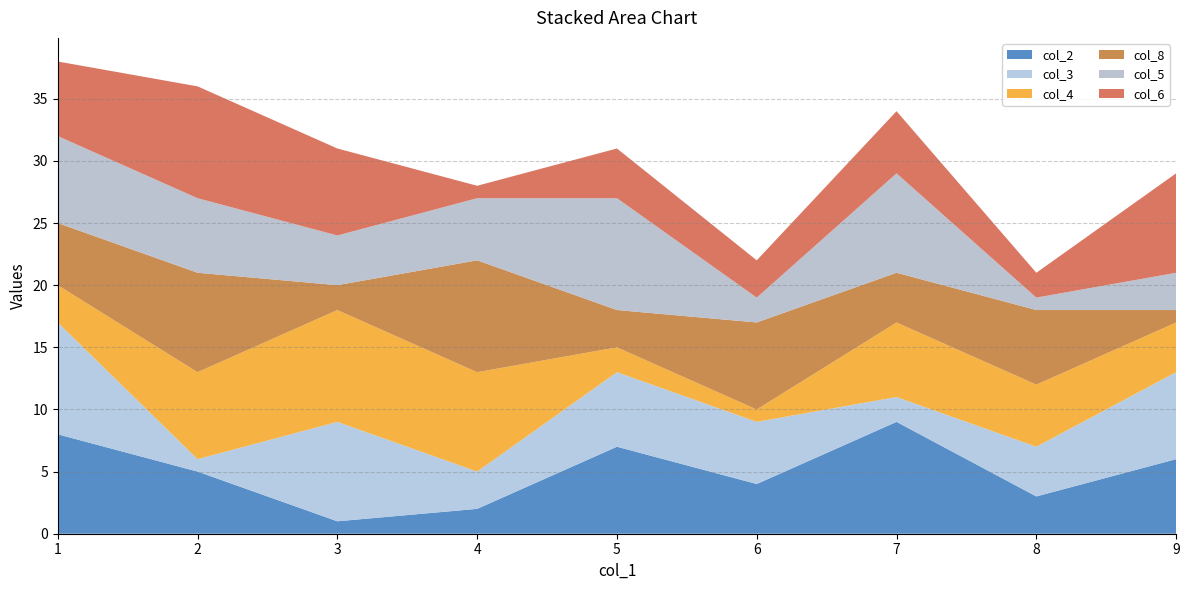

Reading left to right, list all the values displayed in this chart.

col_2: 7=9	6=4	3=1	2=5	8=3	9=6	5=7	1=8	4=2
col_3: 7=2	6=5	3=8	2=1	8=4	9=7	5=6	1=9	4=3
col_4: 7=6	6=1	3=9	2=7	8=5	9=4	5=2	1=3	4=8
col_8: 7=4	6=7	3=2	2=8	8=6	9=1	5=3	1=5	4=9
col_5: 7=8	6=2	3=4	2=6	8=1	9=3	5=9	1=7	4=5
col_6: 7=5	6=3	3=7	2=9	8=2	9=8	5=4	1=6	4=1